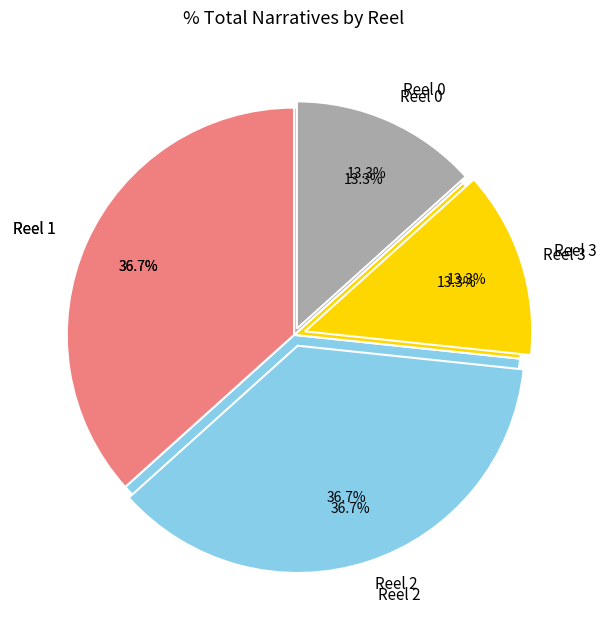

Is it true that Reel 0 is 27% of the pie?

False